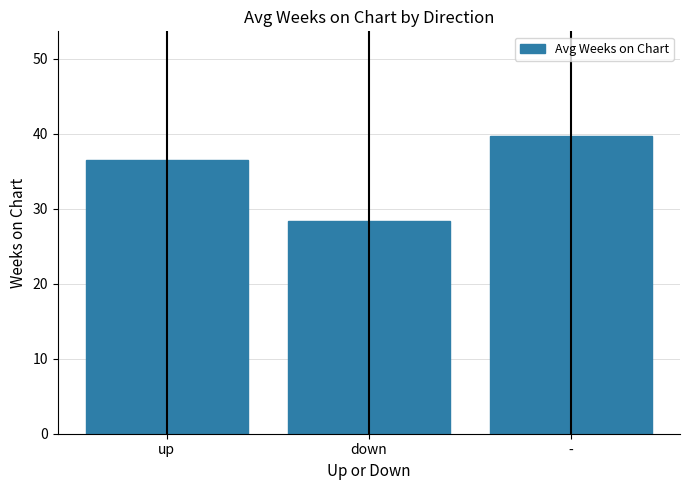

The chart shows a value of 39.8 at -. True or false?

True